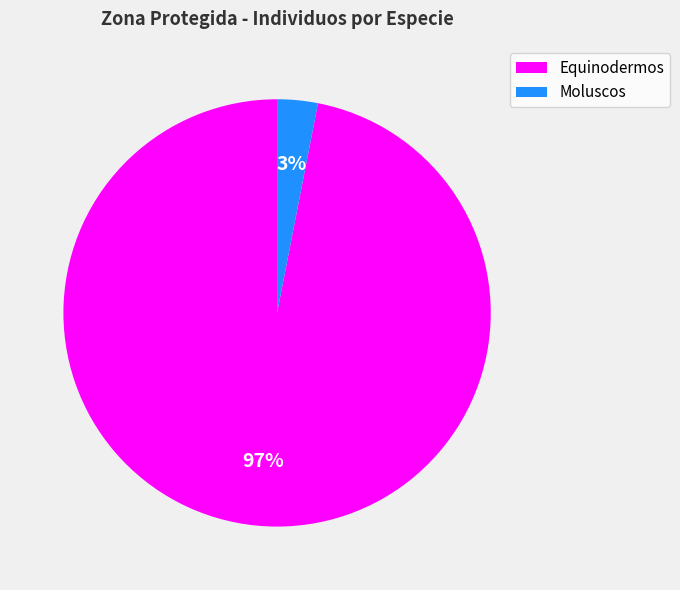

How many slices are in this pie chart?

2